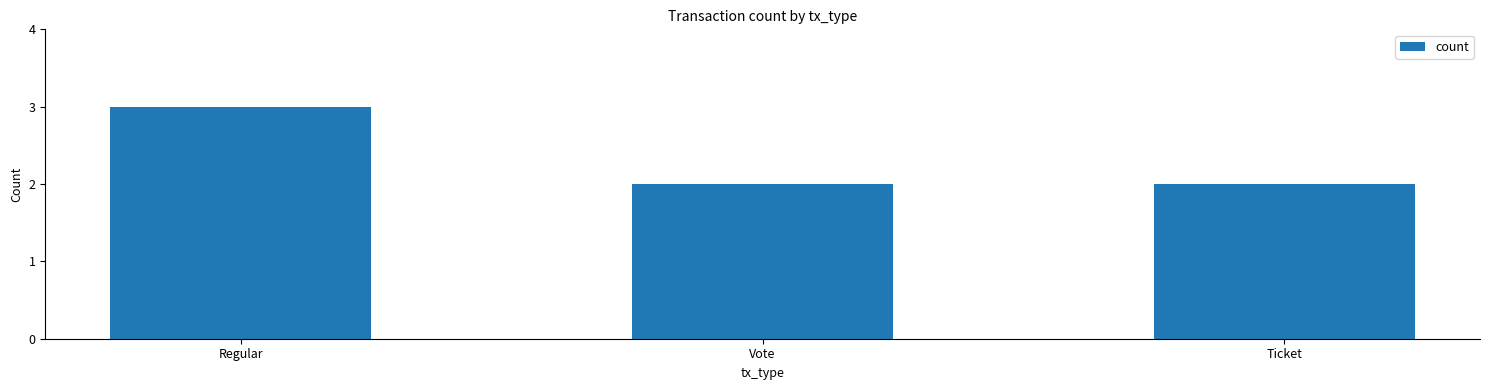

What is the value of the 3rd bar from the left?

2